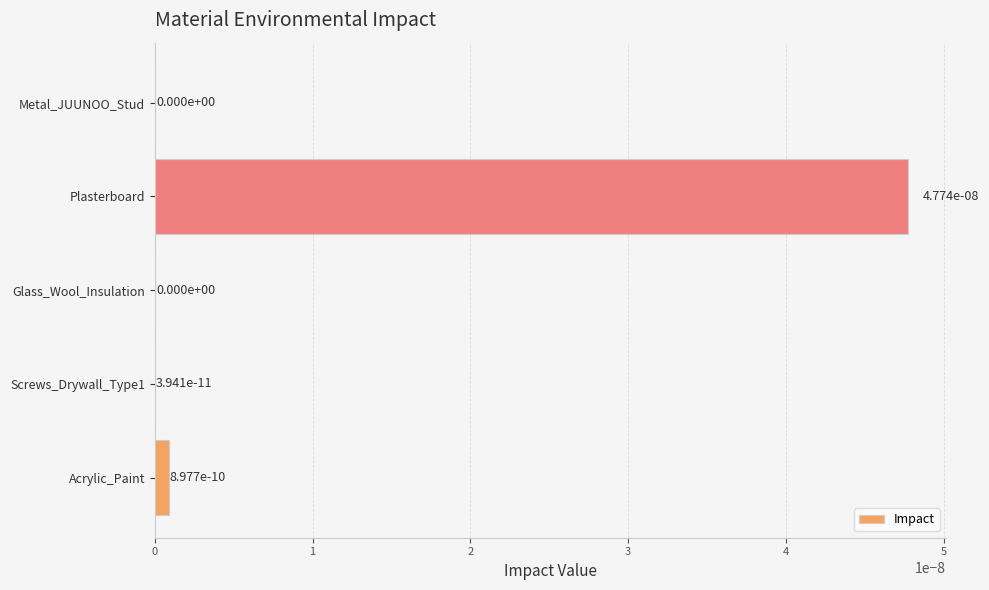

The chart shows a value of 0.0 at Plasterboard. True or false?

True